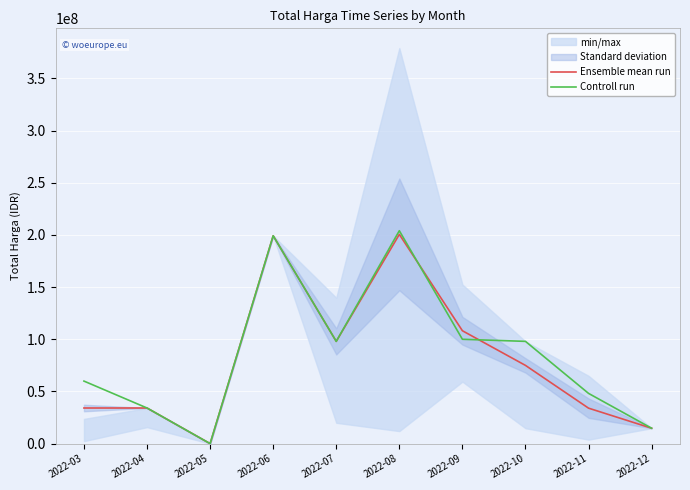

Between which two adjacent categories do Ensemble mean run and Controll run first intersect?

2022-08 and 2022-09